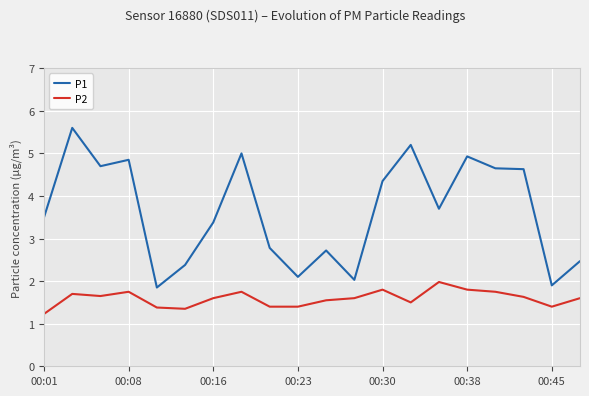

Which series has the widest spread of values?

P1